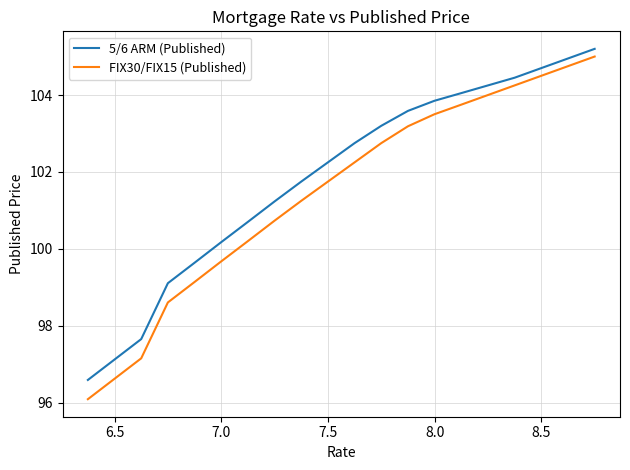

Rank the series by their maximum value, from highest to lowest.

5/6 ARM (Published), FIX30/FIX15 (Published)